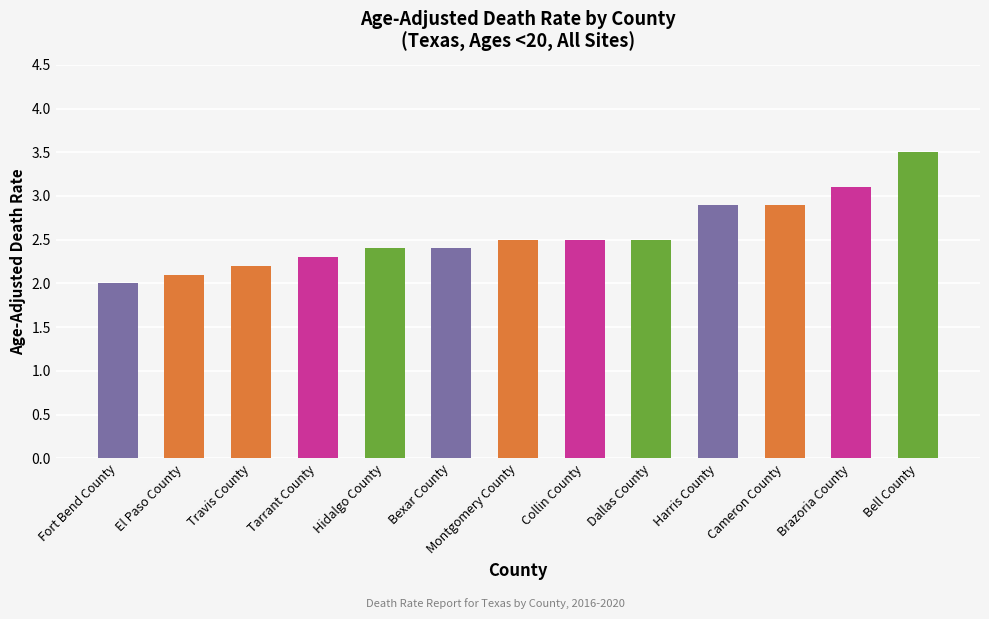

What is the smallest value displayed?

2.0